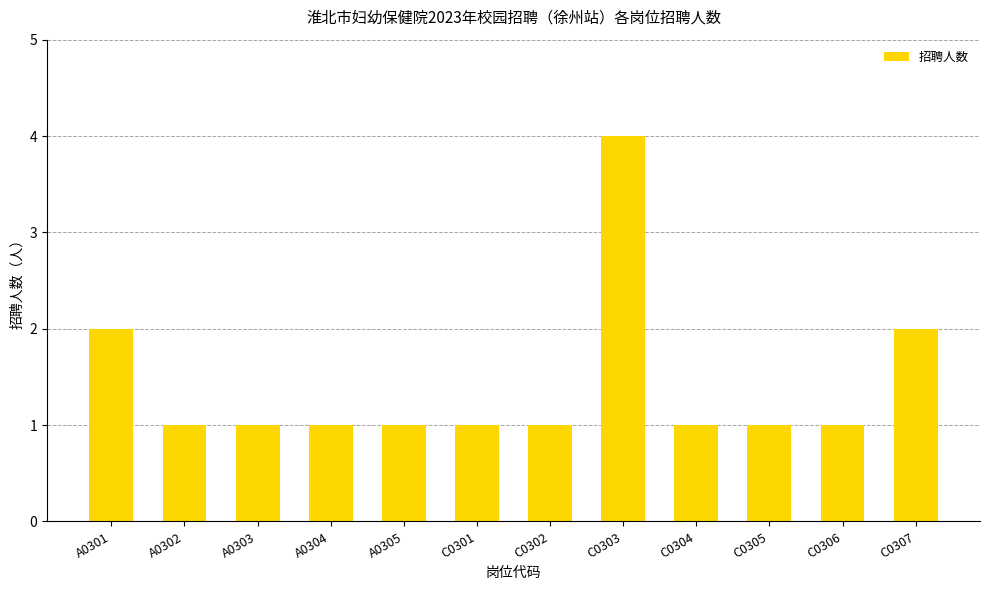

What is the smallest value displayed?

1